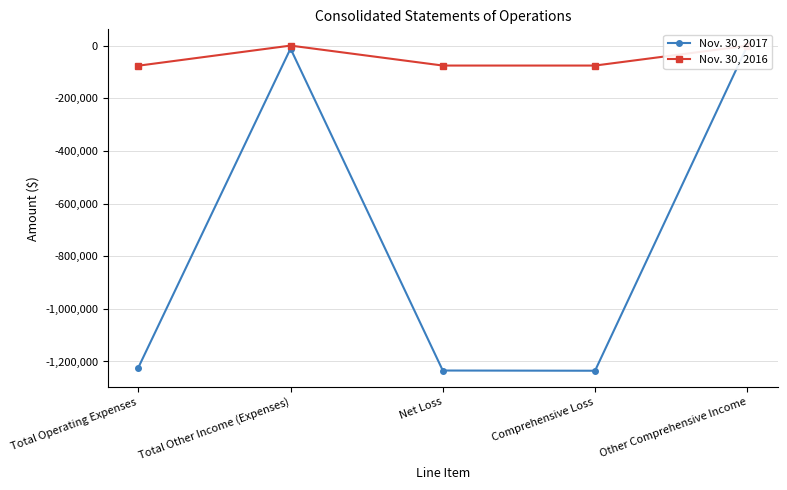

Which series has the largest total across all categories?

Nov. 30, 2016